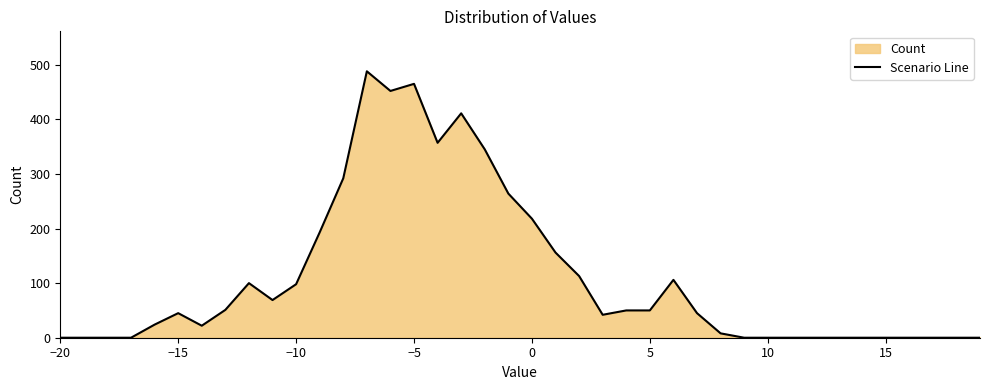

What is the difference between the maximum and minimum values?

488